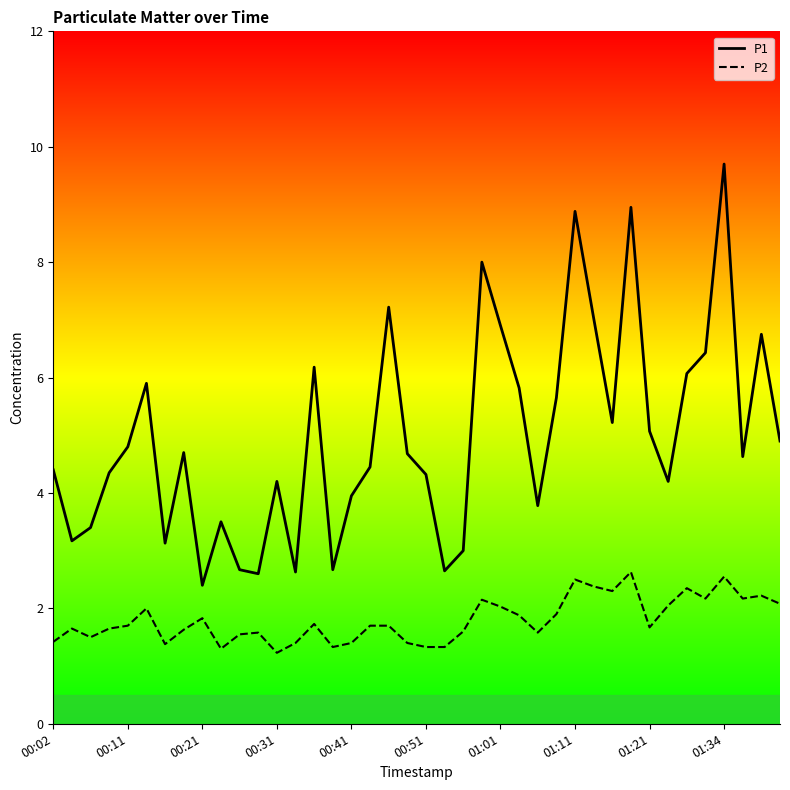

What is the difference between the maximum and minimum values in the P2 series?

1.4